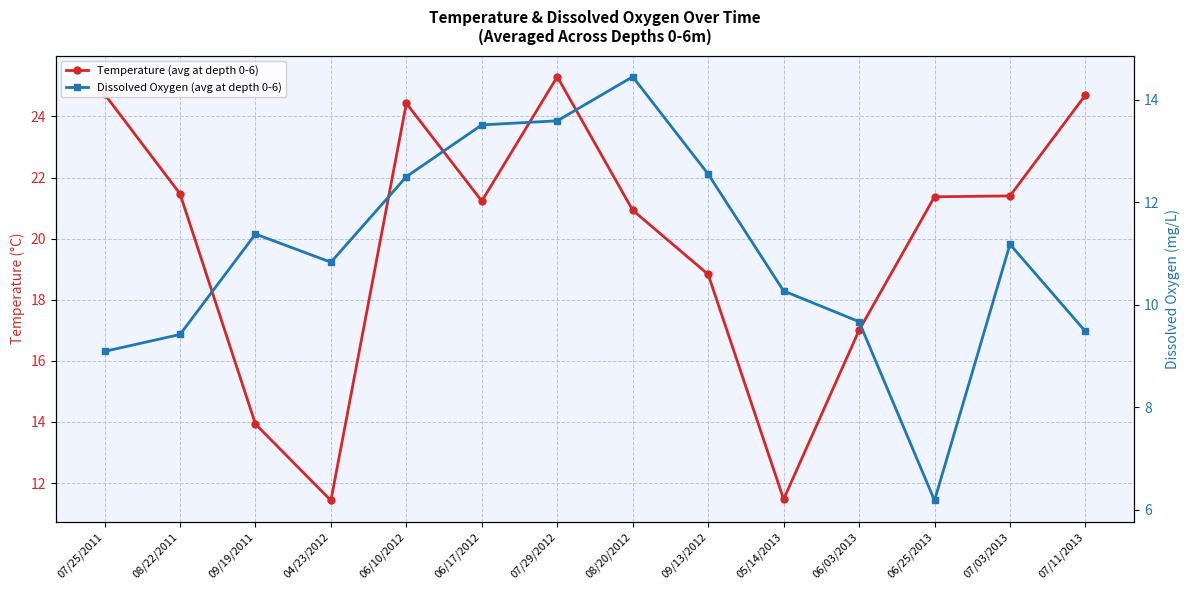

True or false: Temperature (avg at depth 0-6) and Dissolved Oxygen (avg at depth 0-6) intersect in this chart.

False